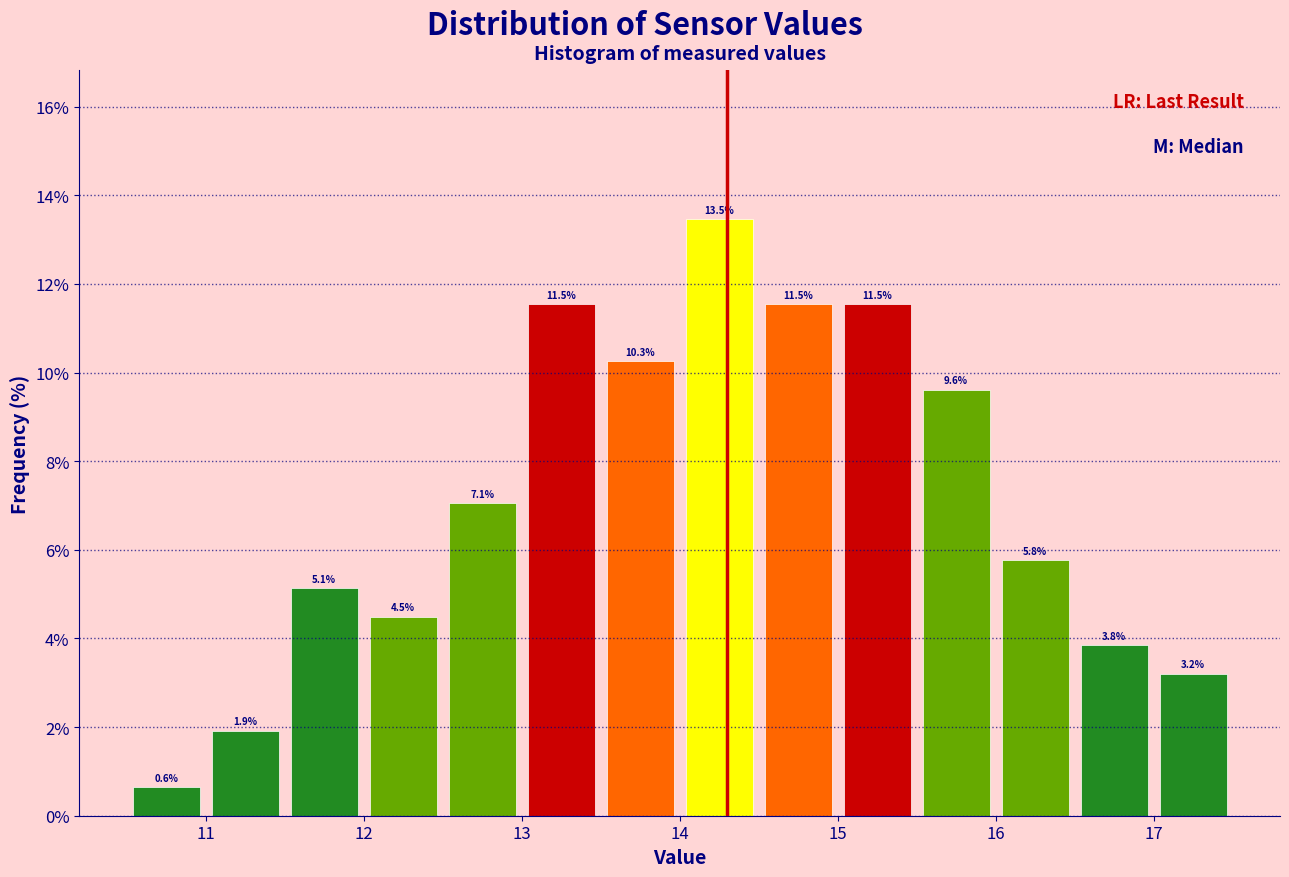

Which range on the x-axis has the tallest bar?

14.0 to 14.5